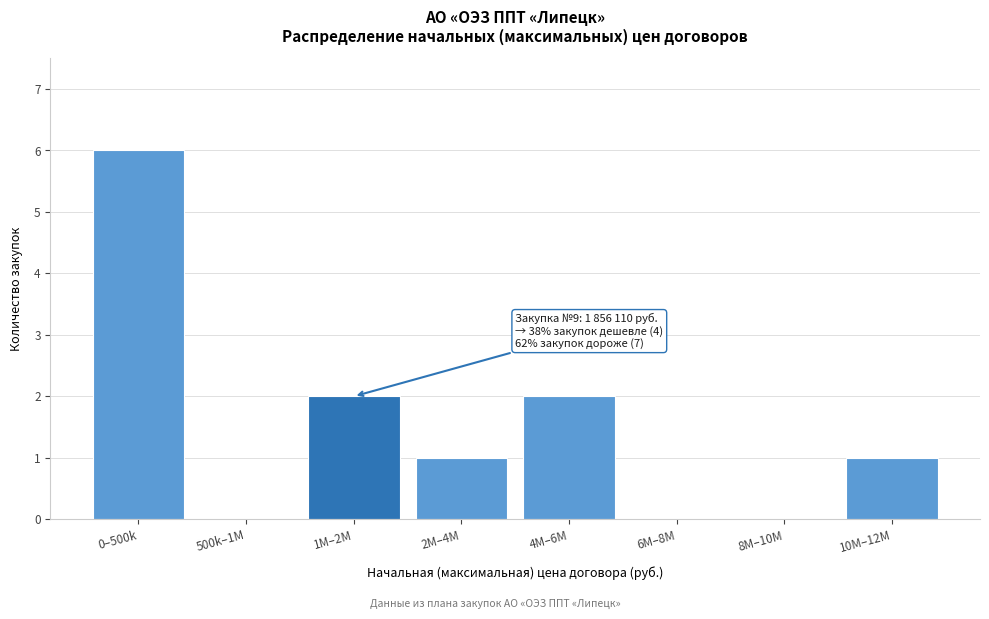

Reading left to right, extract all data points from this chart.

0–500k=6	500k–1M=0	1M–2M=2	2M–4M=1	4M–6M=2	6M–8M=0	8M–10M=0	10M–12M=1